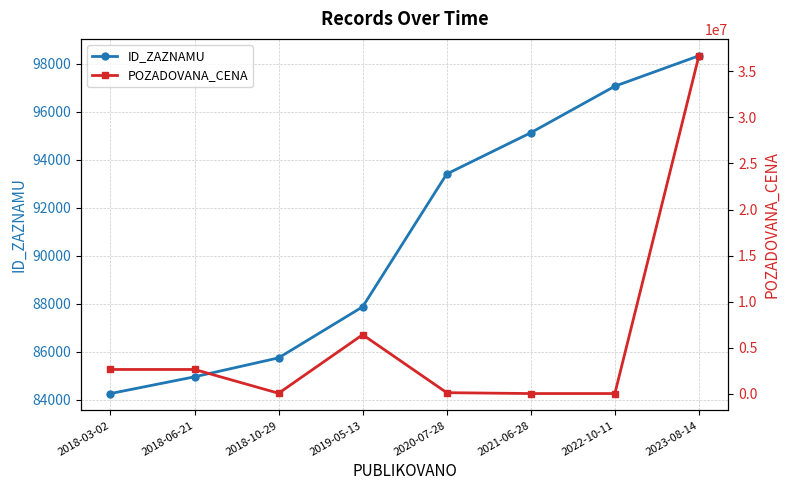

What is the label of the 7th point from the left?

2022-10-11